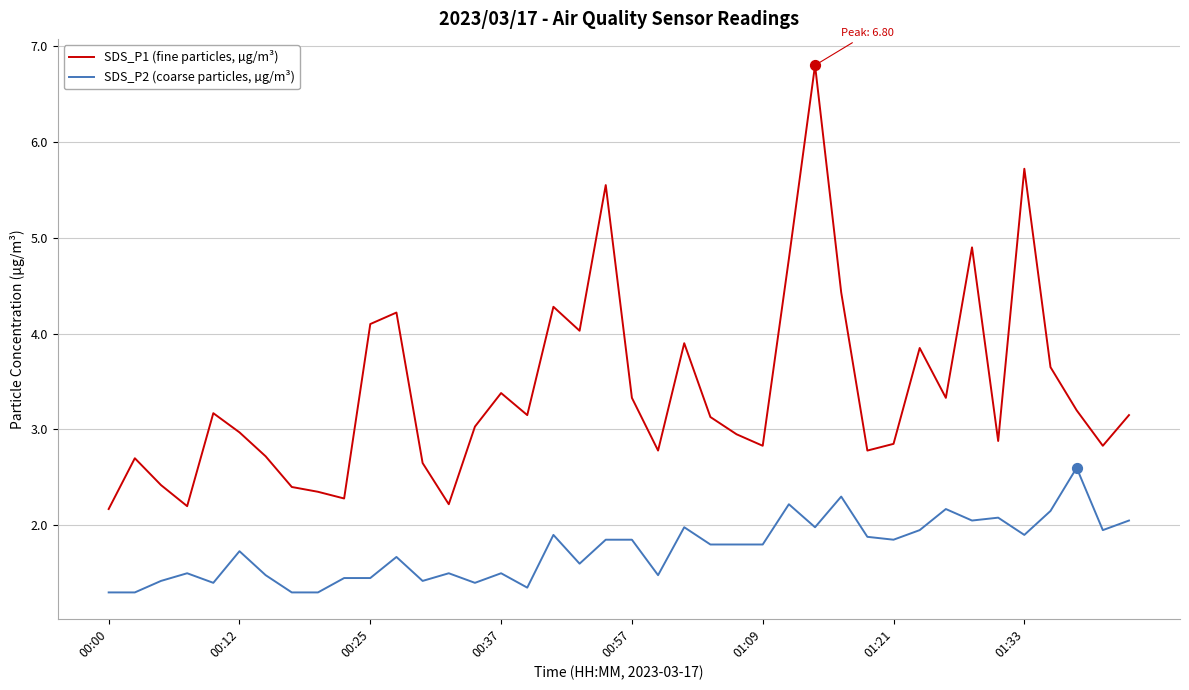

True or false: SDS_P2 (coarse particles, µg/m³) and SDS_P1 (fine particles, µg/m³) intersect in this chart.

False